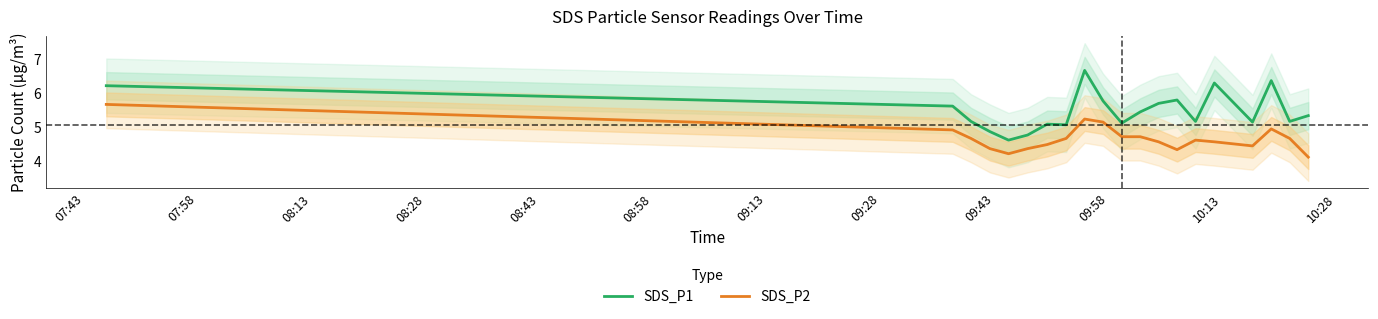

True or false: SDS_P1 and SDS_P2 intersect in this chart.

False